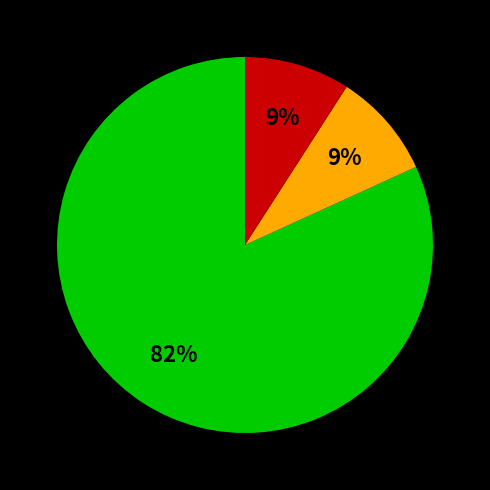

How many slices are in this pie chart?

3